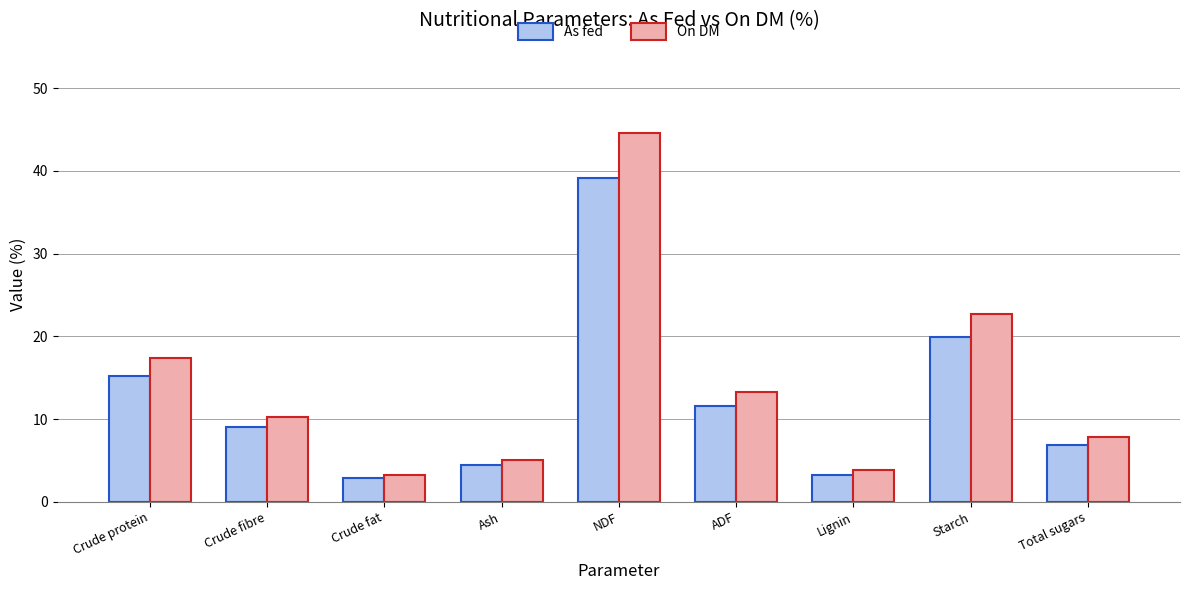

How many data points in On DM are above 10?

5